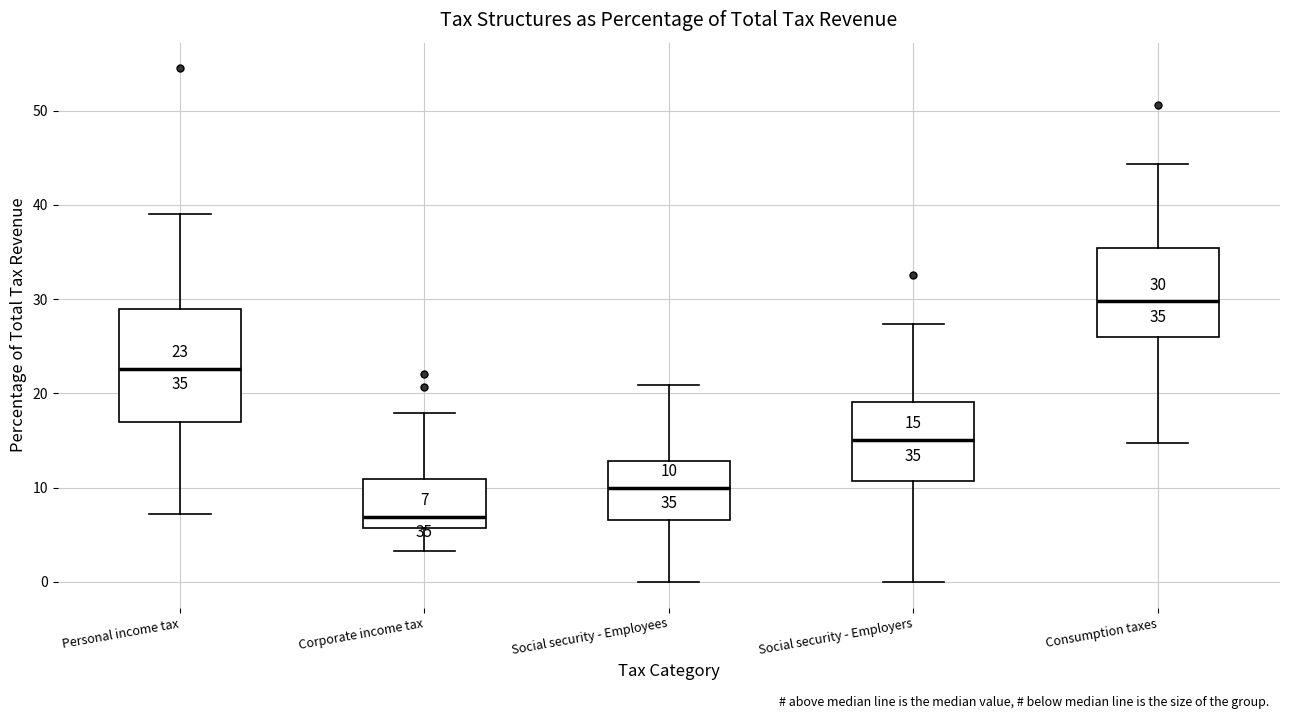

Which box is the tallest, from its lower edge to its upper edge?

Personal income tax